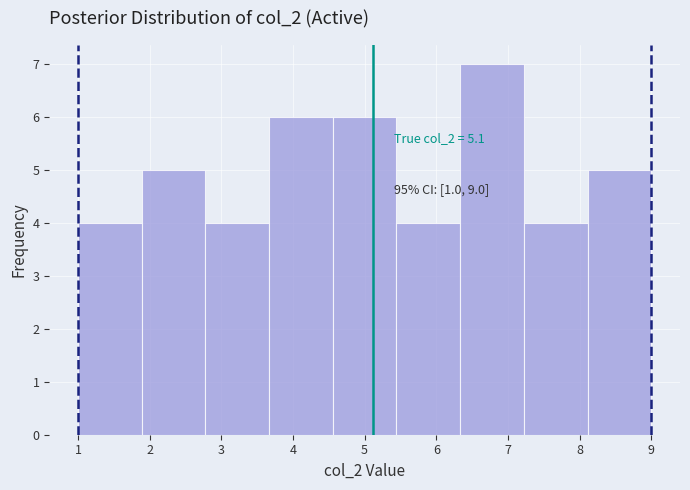

Over which range of the x-axis is the bar tallest?

6.3 to 7.2